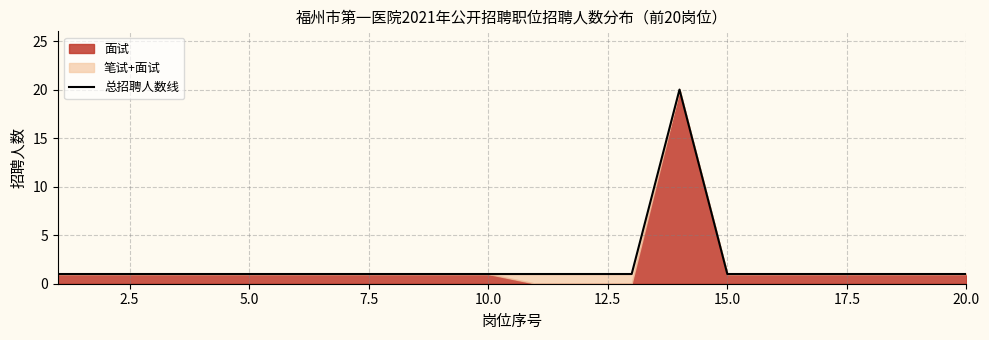

The 总招聘人数线 series shows 1 at 15.0. True or false?

True